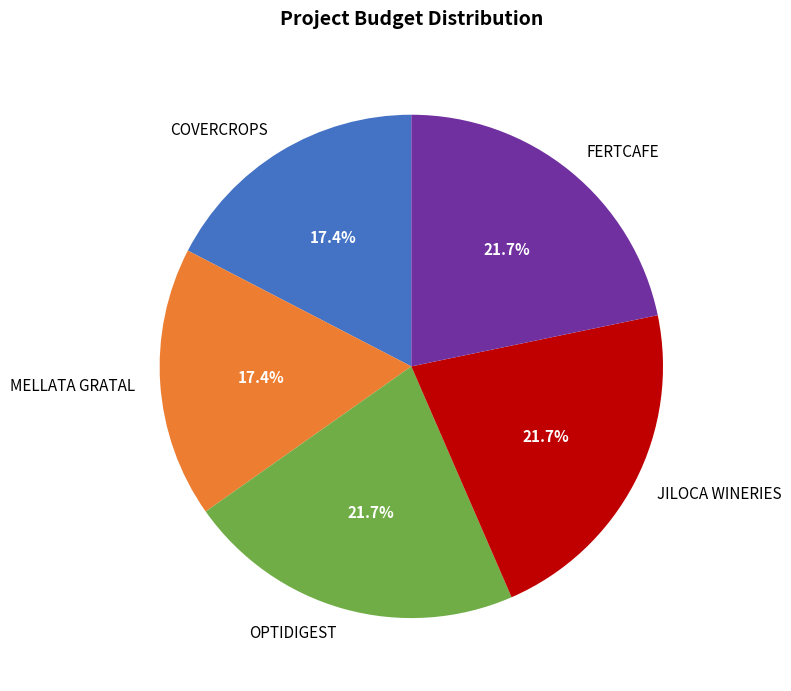

To the nearest percent, what portion does OPTIDIGEST represent?

22%